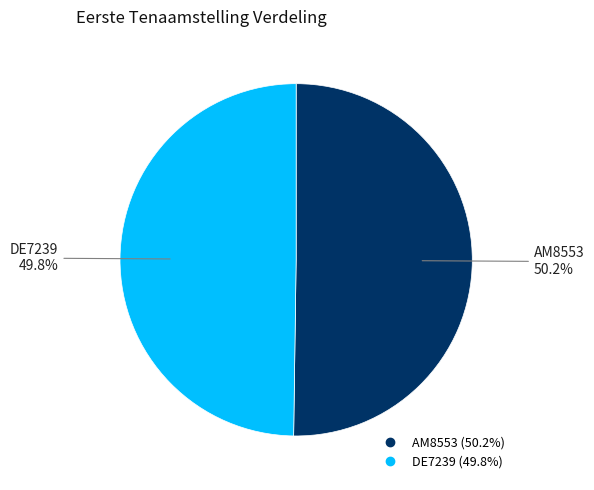

What is the total percentage of DE7239 and AM8553?

100.0%